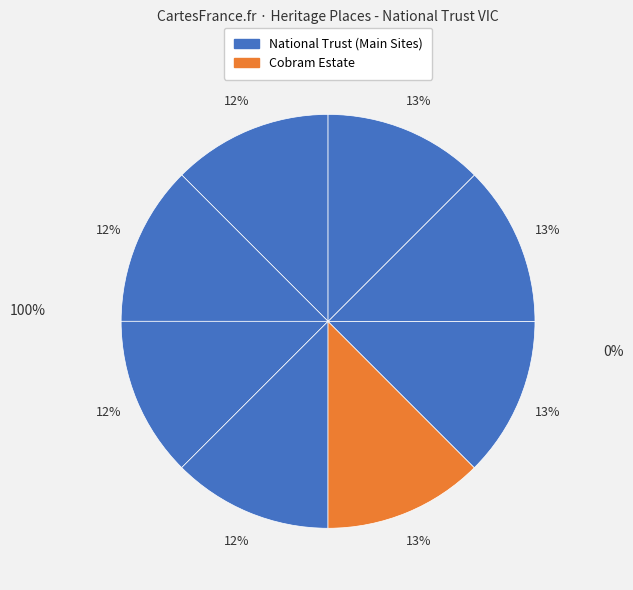

Is there a majority slice in this chart?

No